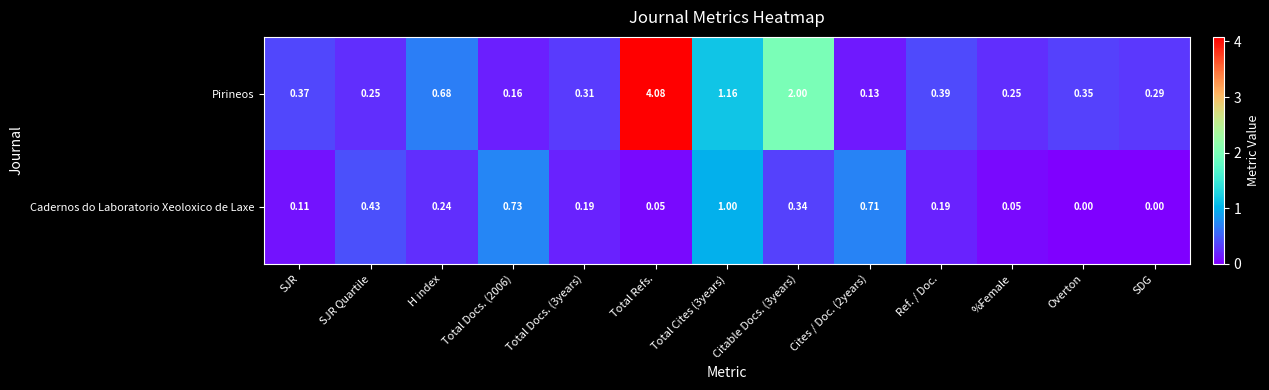

Which series has the largest range (max minus min)?

Pirineos